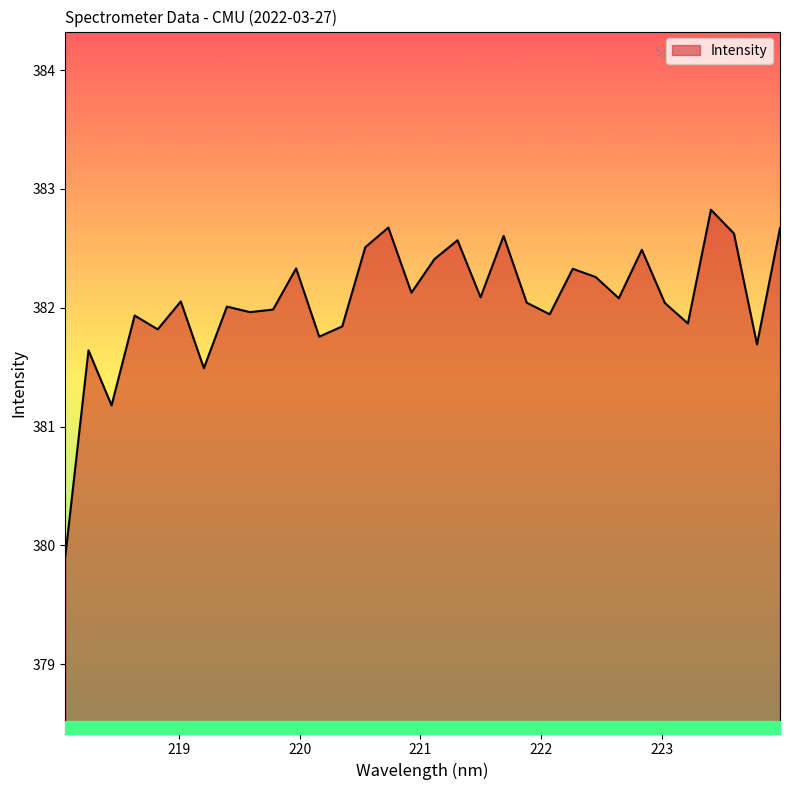

What is the minimum value shown in the chart?

379.9